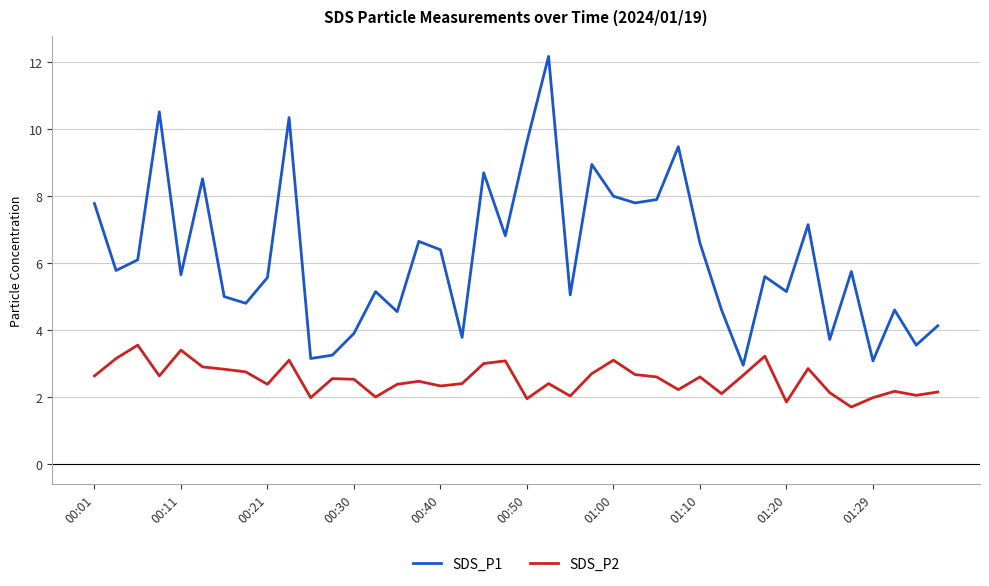

True or false: SDS_P1 and SDS_P2 intersect in this chart.

False